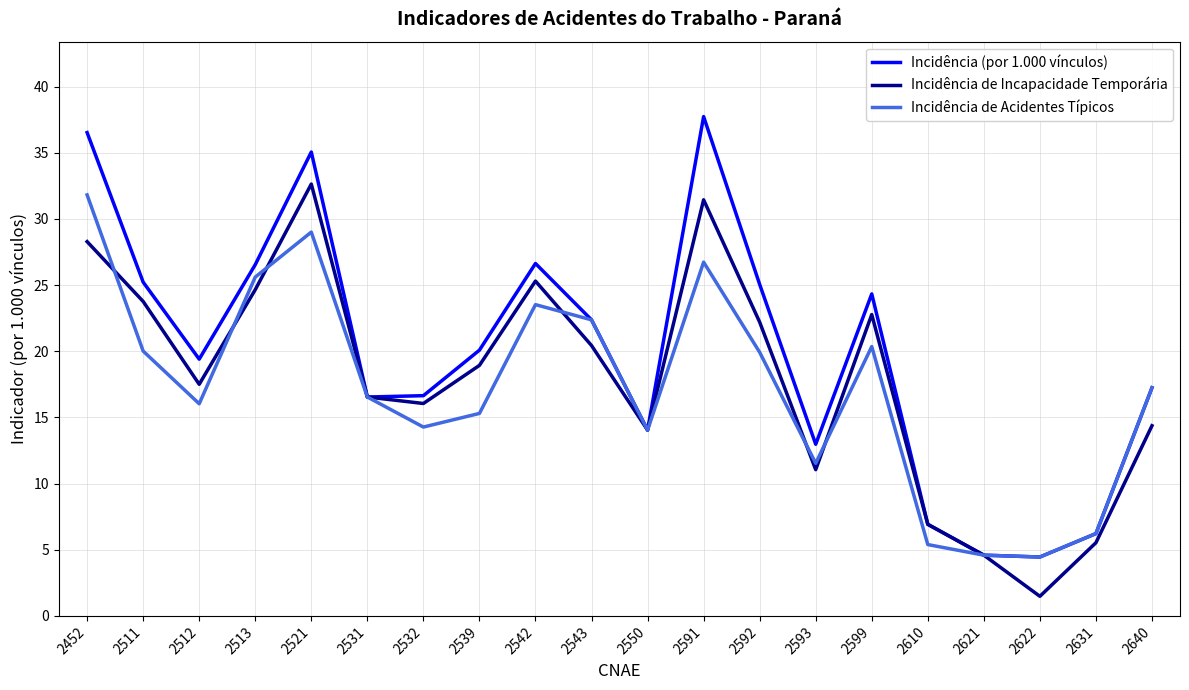

Which series has the largest total across all categories?

Incidência (por 1.000 vínculos)